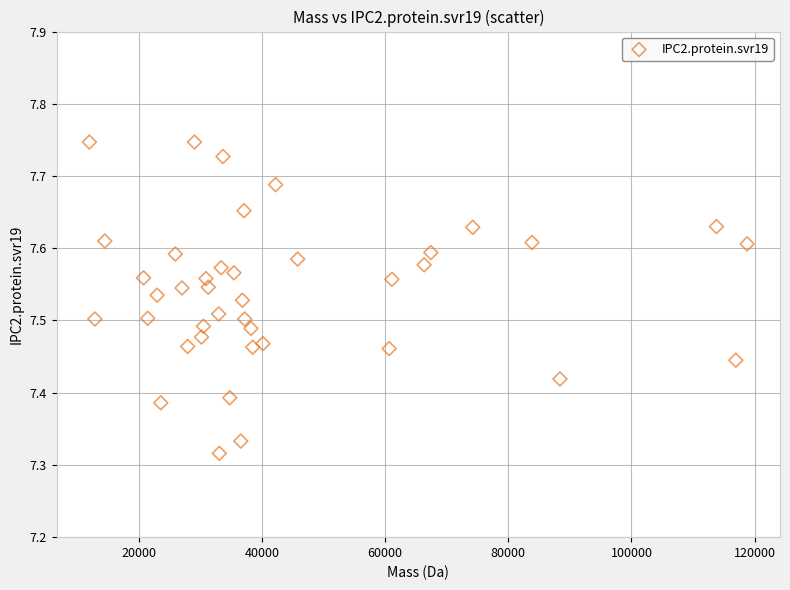

What is the range of X values (max minus min)?

106816.2